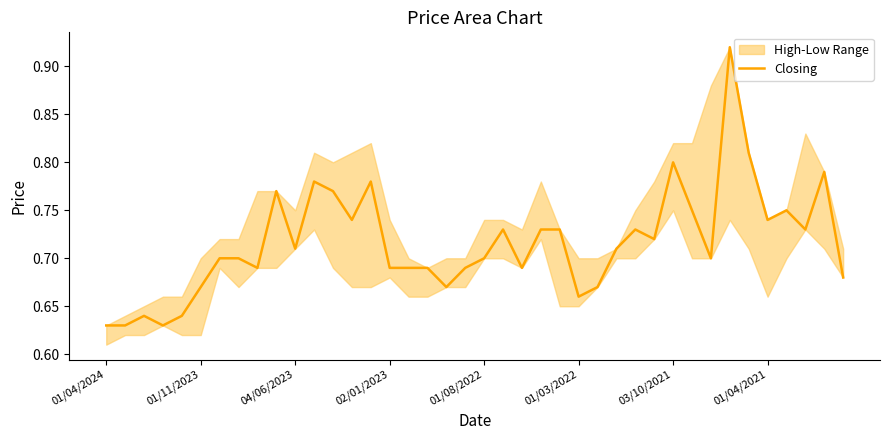

Rank the categories by value from lowest to highest.

01/04/2024, 01/11/2023, 02/01/2023, 04/06/2023, 01/08/2022, 25, 01/03/2022, 18, 26, 39, 8, 15, 16, 17, 19, 22, 03/10/2021, 01/04/2021, 20, 32, 10, 27, 29, 21, 23, 24, 28, 37, 13, 35, 31, 36, 9, 12, 11, 14, 38, 30, 34, 33